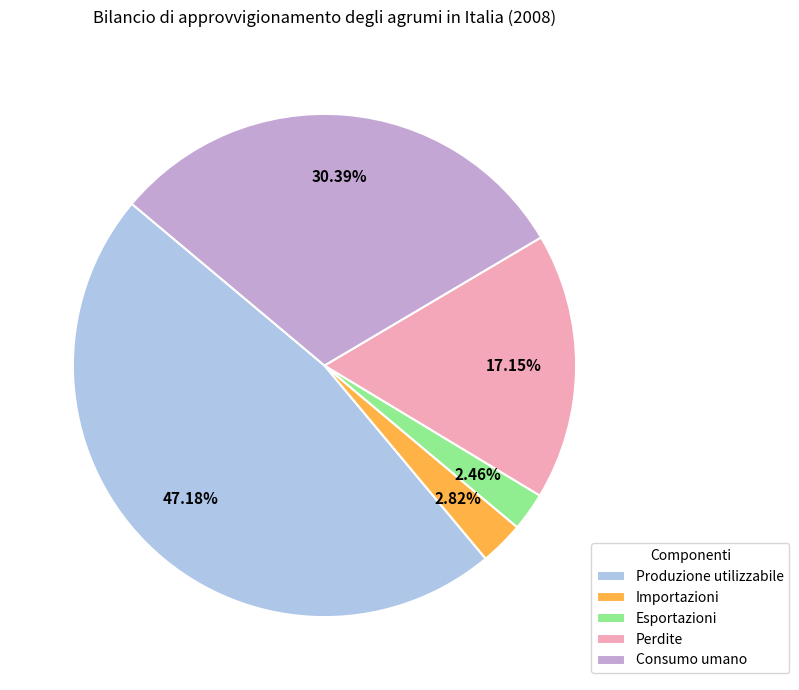

To the nearest percent, what portion does Esportazioni represent?

2%